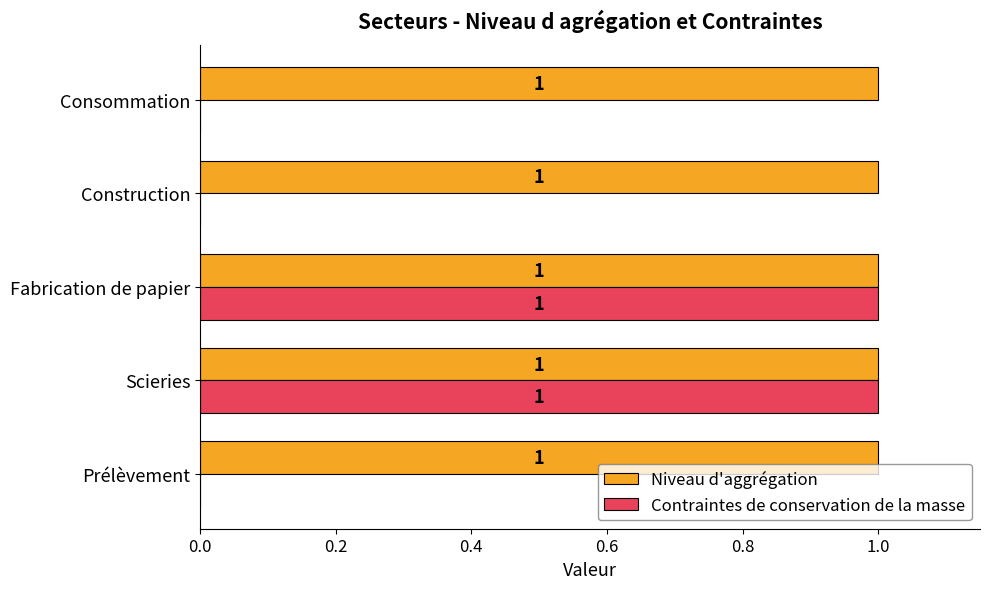

Which series has the largest total across all categories?

Niveau d'aggrégation